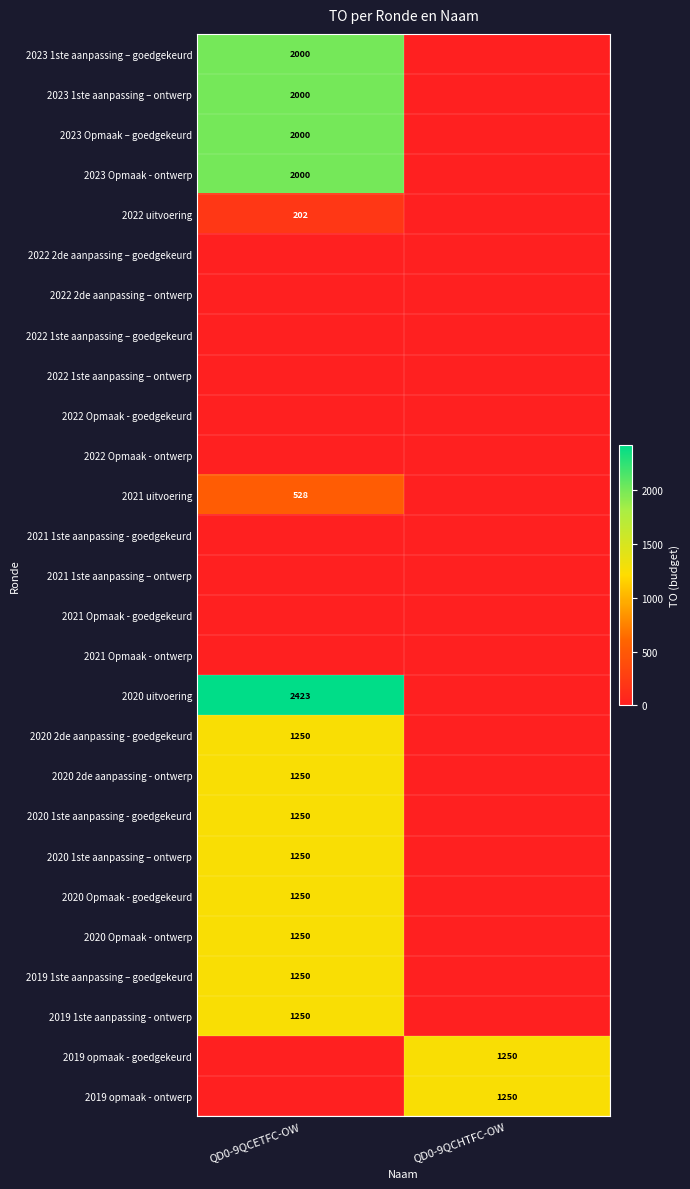

The 2020 2de aanpassing - goedgekeurd series shows 1250 at QD0-9QCETFC-OW. True or false?

True